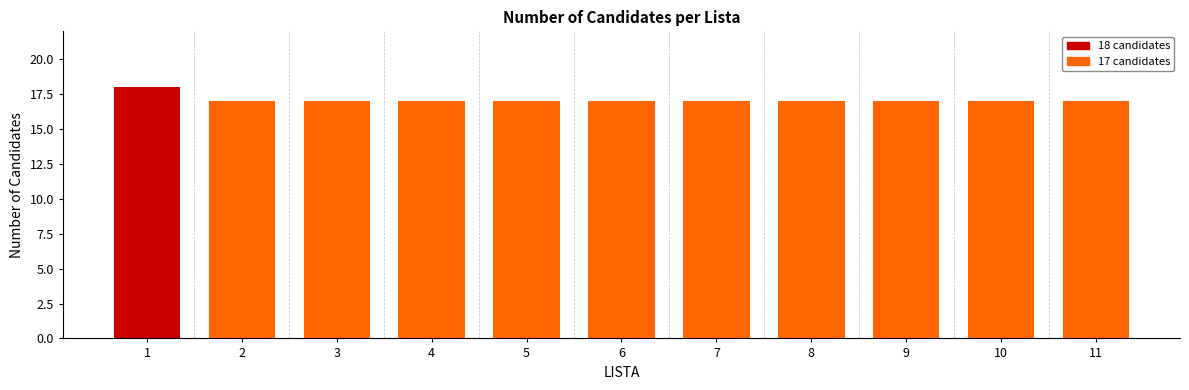

Reading left to right, what are all the values shown in this chart?

18	17	17	17	17	17	17	17	17	17	17